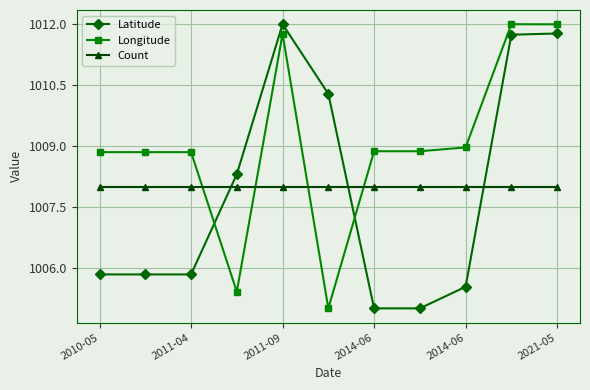

How many times do Longitude and Count cross each other?

4